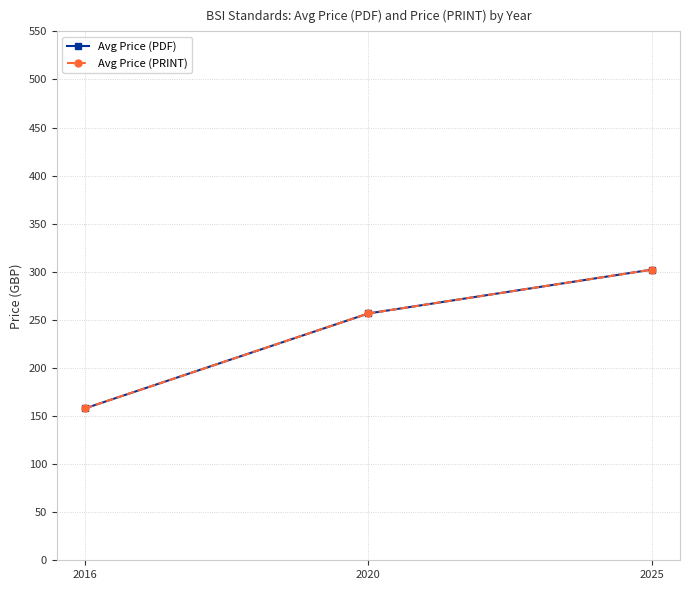

Does the chart have visible grid lines?

Yes